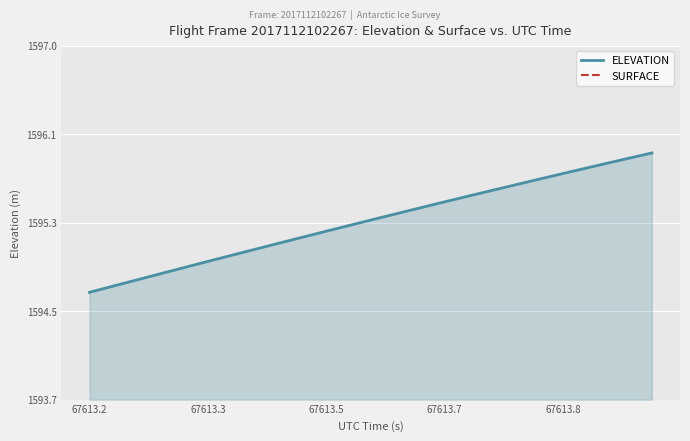

Between 67613.3 and 67613.5, which series saw the biggest shift?

ELEVATION